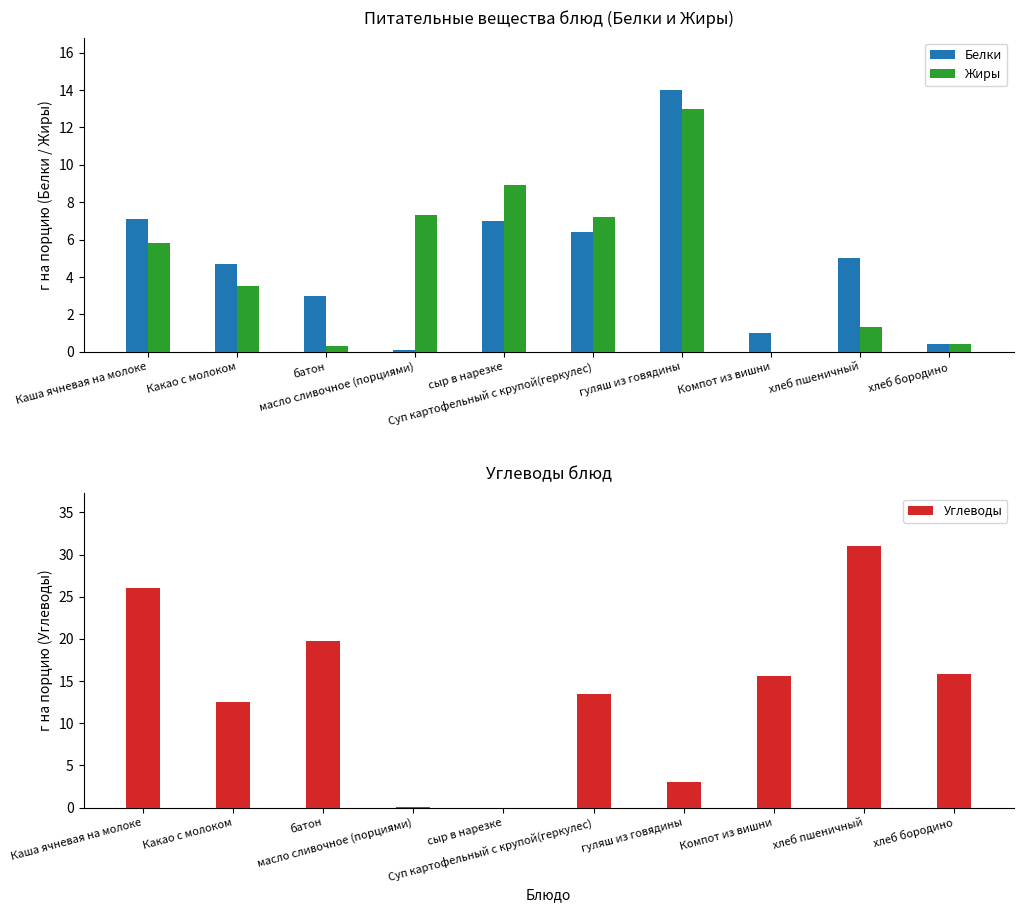

Are the bars grouped side by side (vs. stacked)?

Yes